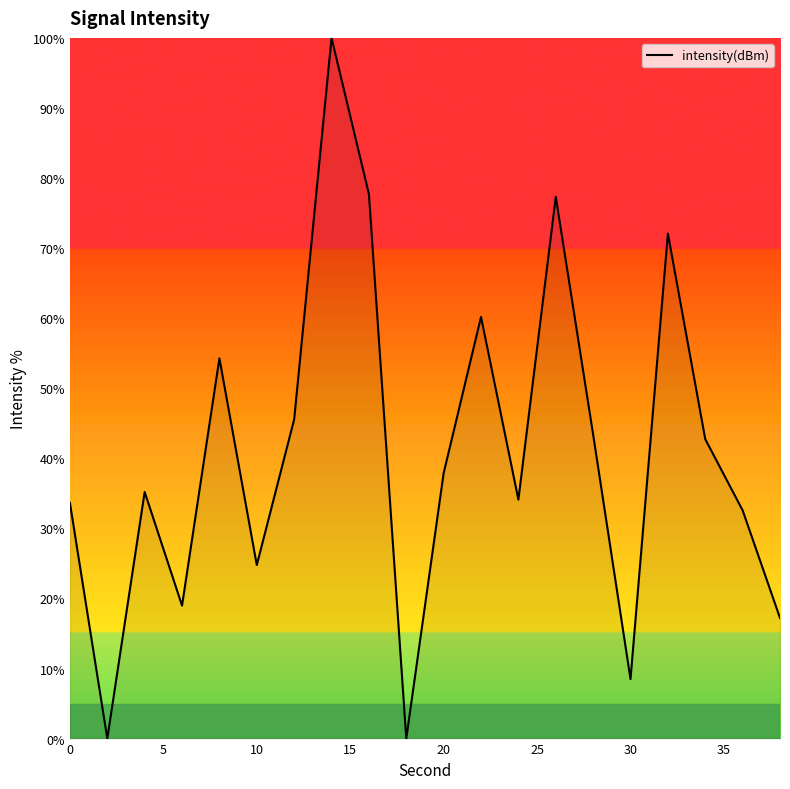

What is the difference between the maximum and minimum values?

100.0